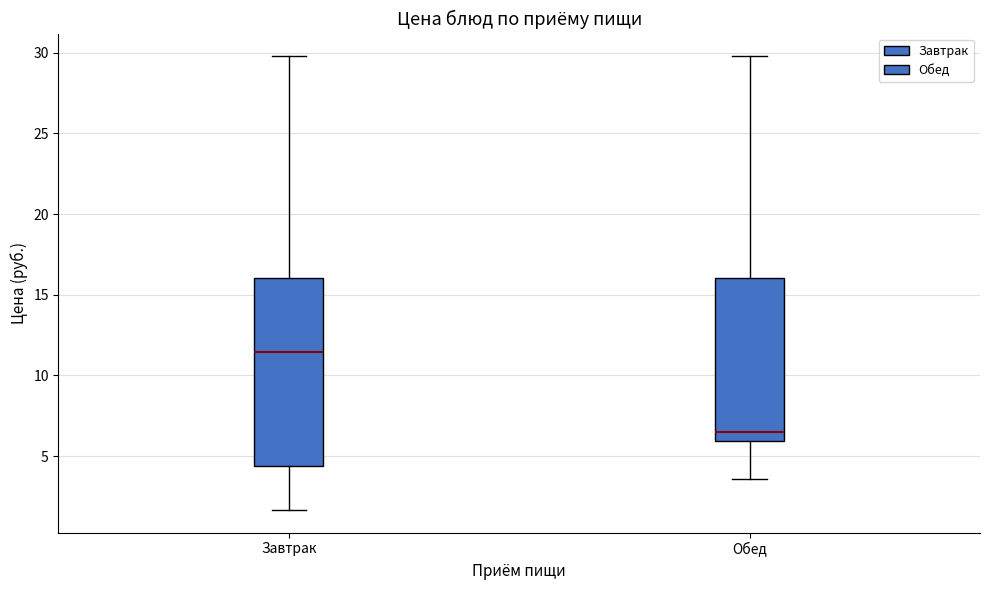

Which box has the highest median line?

Завтрак